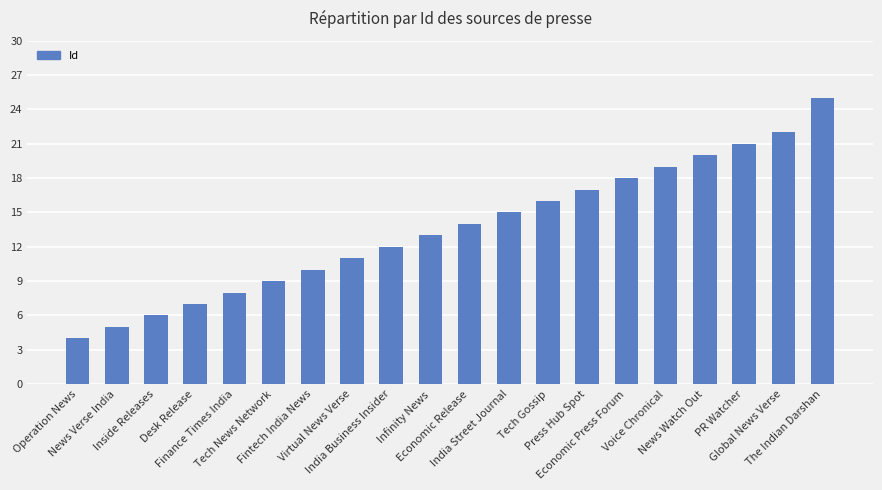

Reading left to right, extract all data points from this chart.

4	5	6	7	8	9	10	11	12	13	14	15	16	17	18	19	20	21	22	25